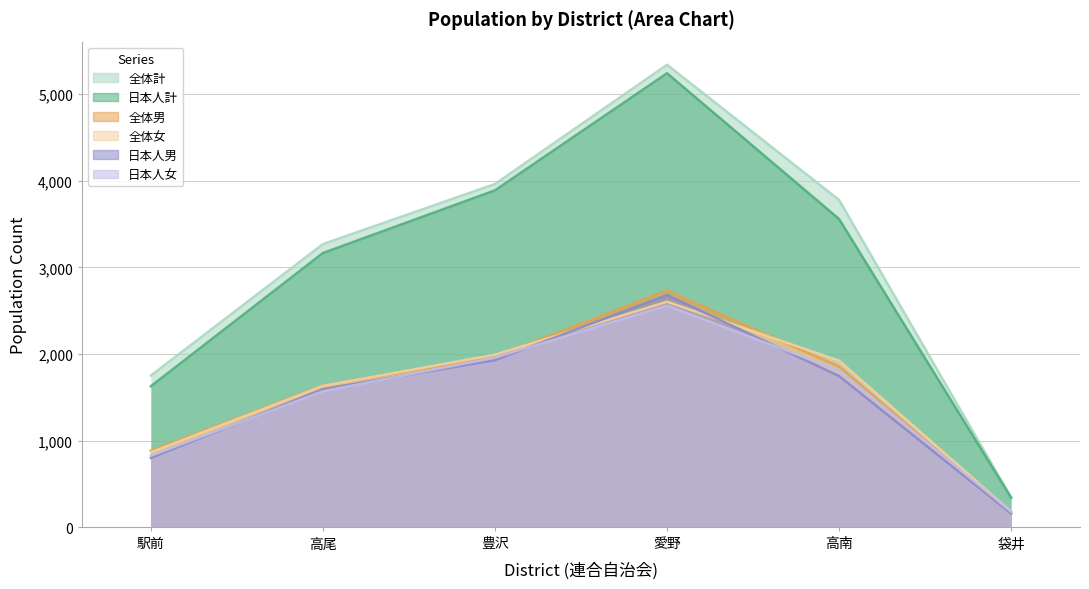

Which series changed the most between 豊沢 and 袋井?

全体計